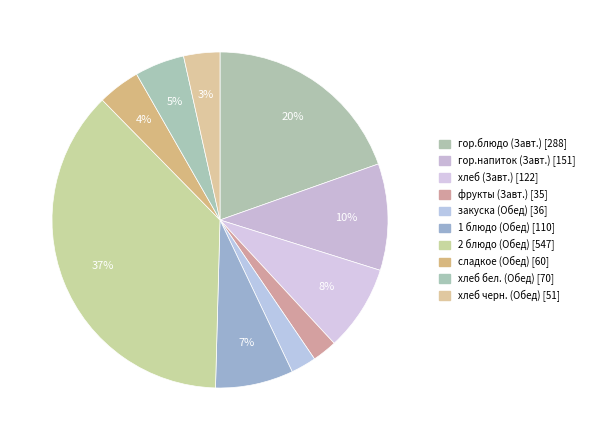

How many segments does this pie chart have?

10